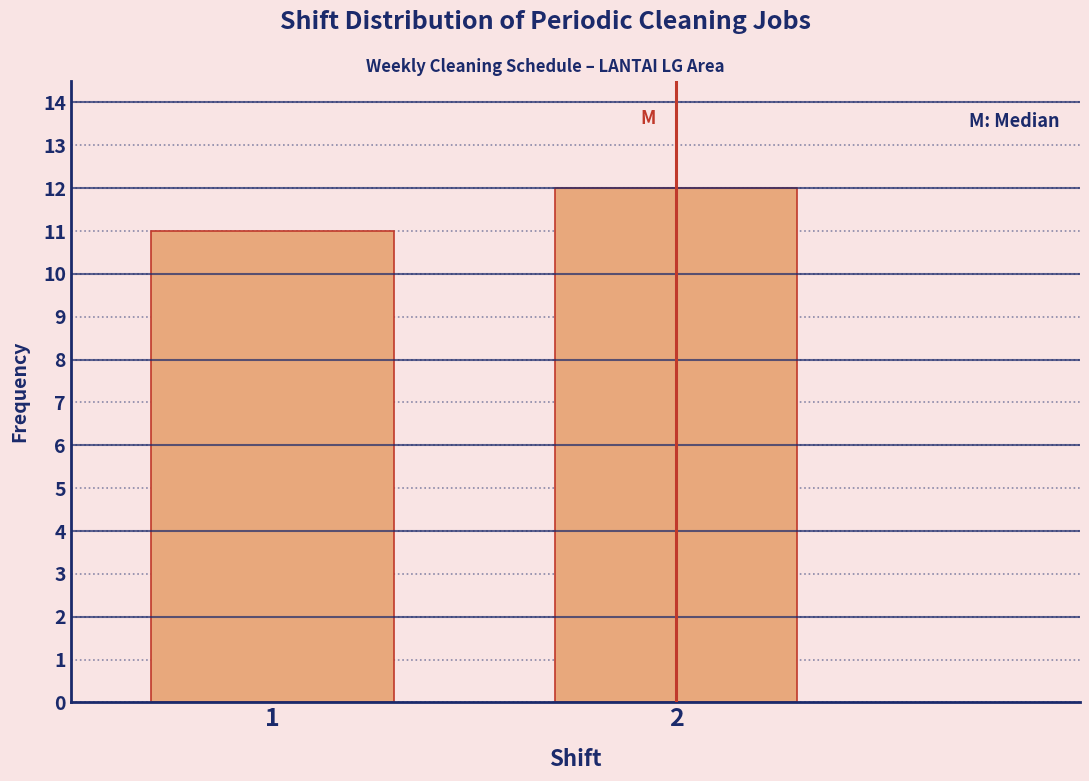

Reading right to left, transcribe all the data shown in this chart.

12	11